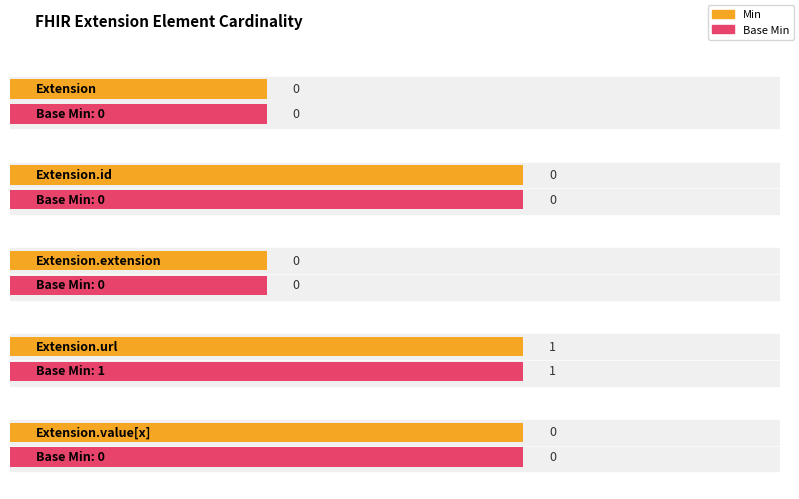

What is the label of the 4th bar from the right?

Extension.id